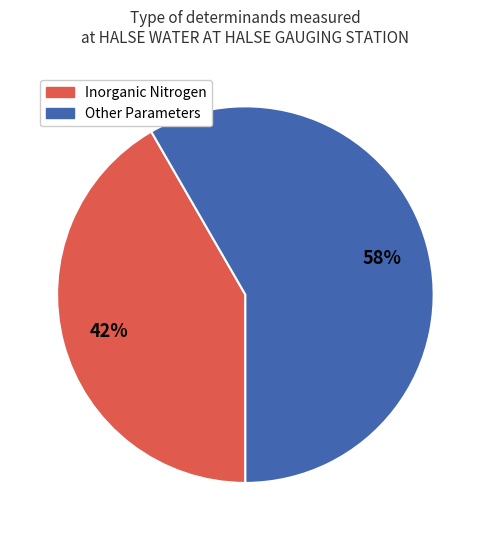

Count the number of slices in the pie.

2